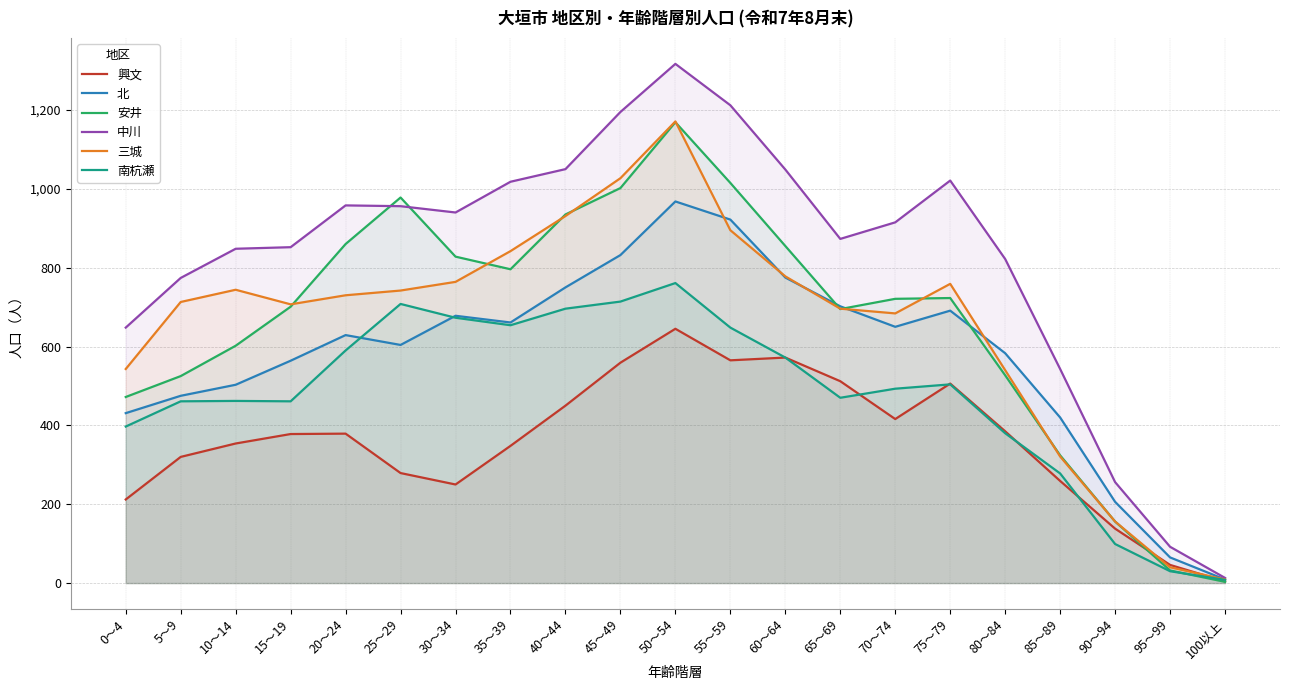

What is the sum of all 南杭瀬 values?

10059